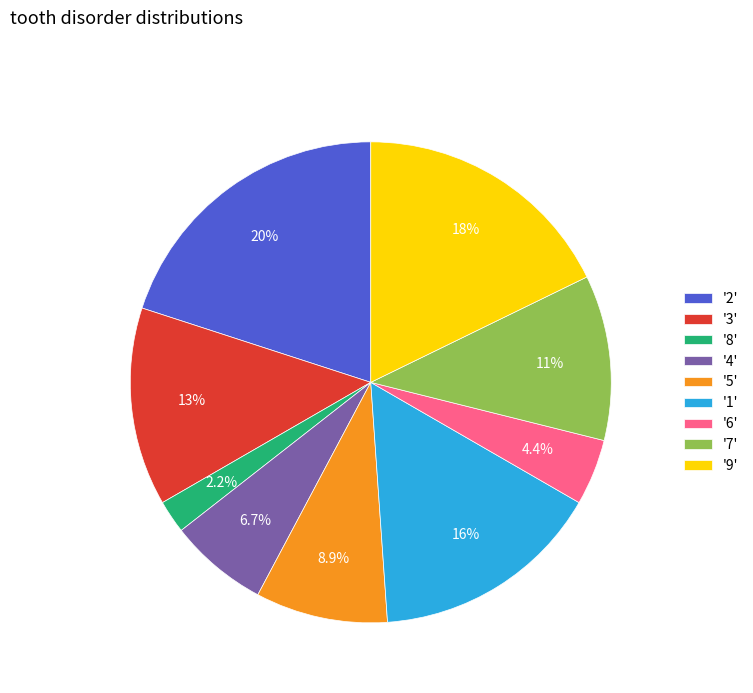

Combined, what portion of the pie is '6' and '1'?

20.0%